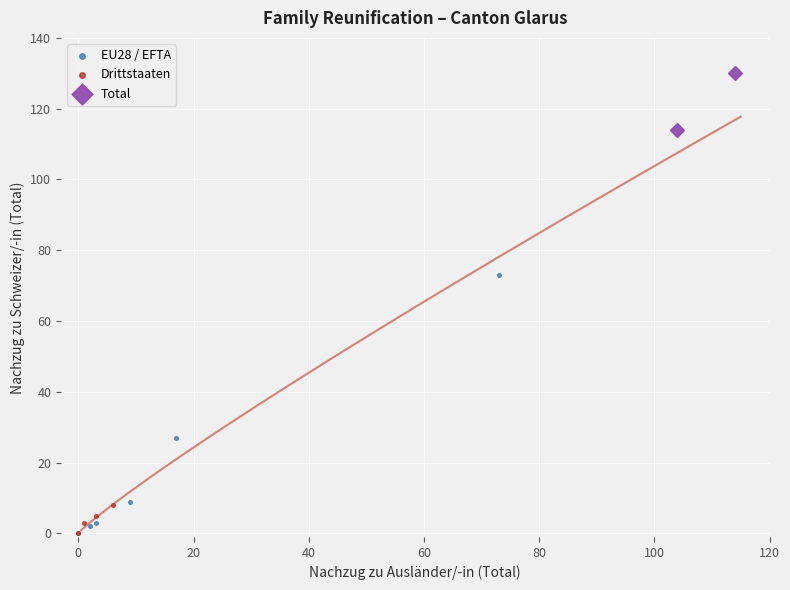

What are all the series names shown in the legend?

EU28 / EFTA, Drittstaaten, Total